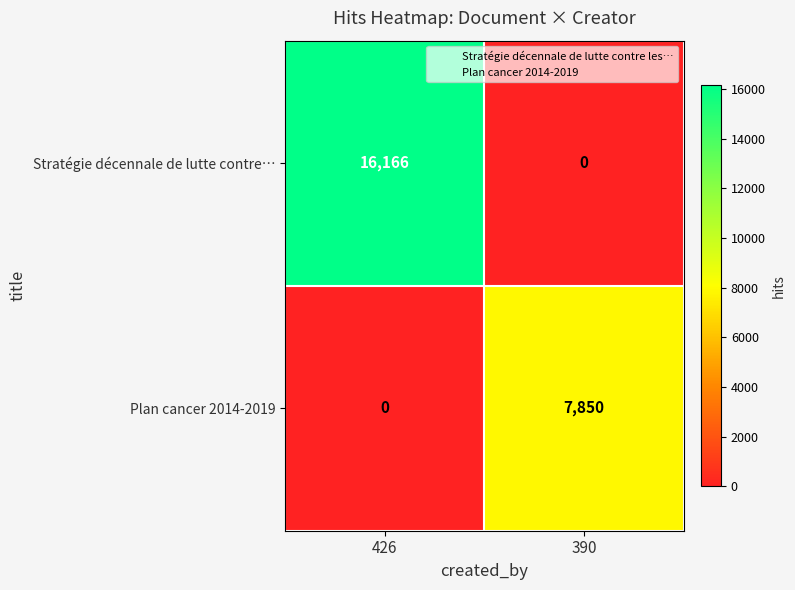

What is the total value across all series at 426?

16166